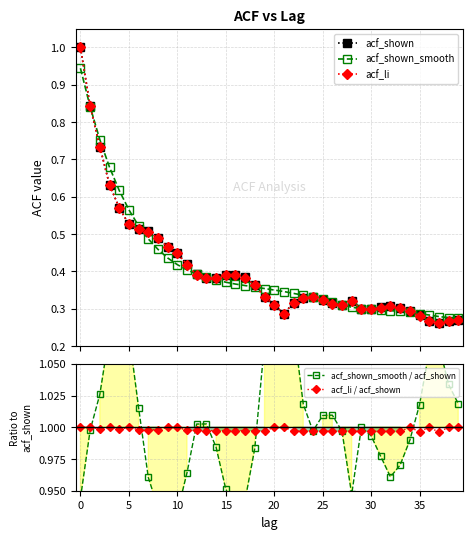

What is the maximum value for acf_li?

1.0